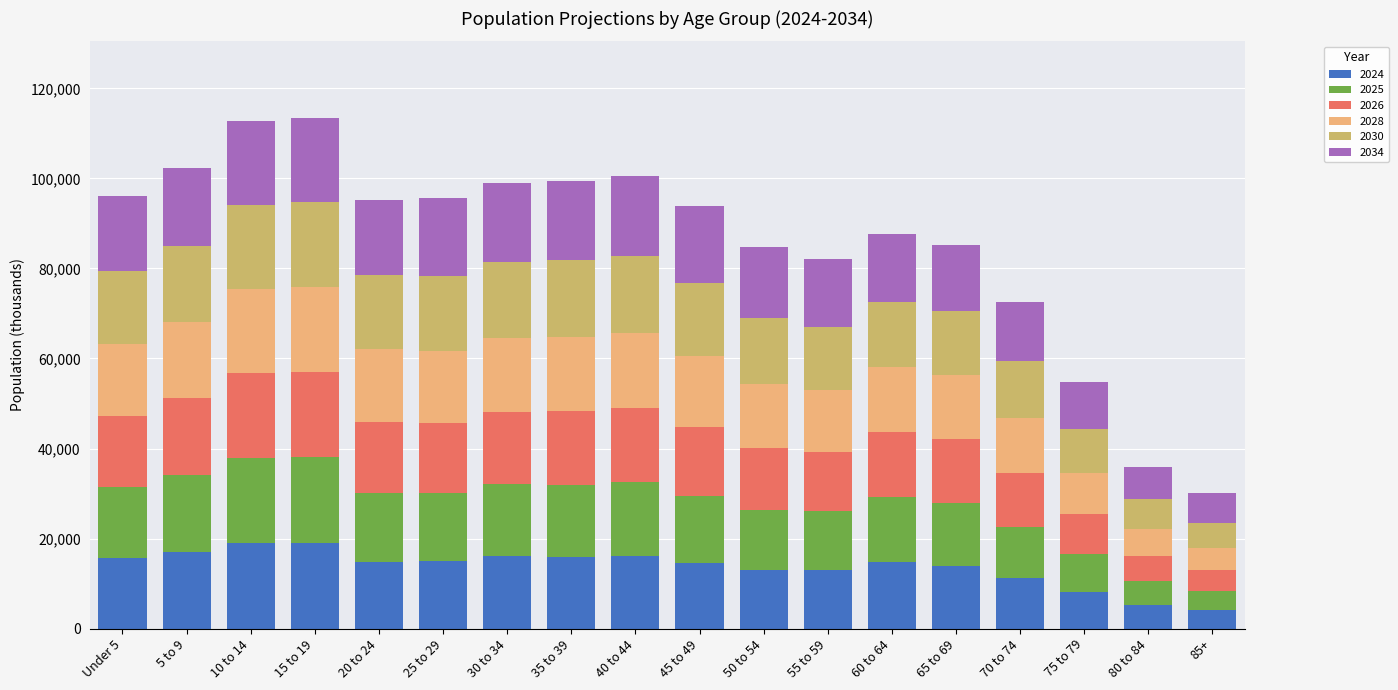

What is the total value across all series at 80 to 84?

35947